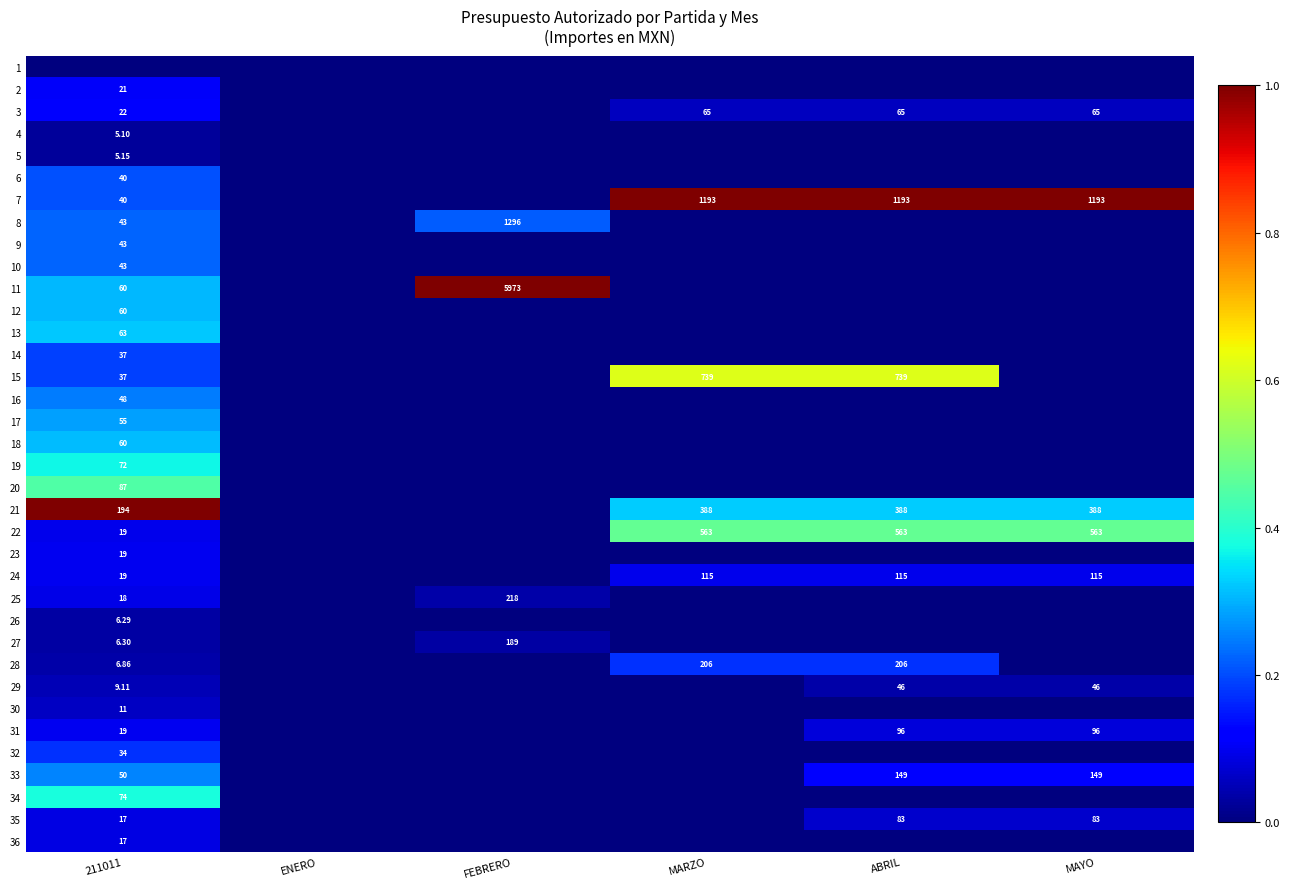

Where is 20 nearest to the value 0?

ENERO